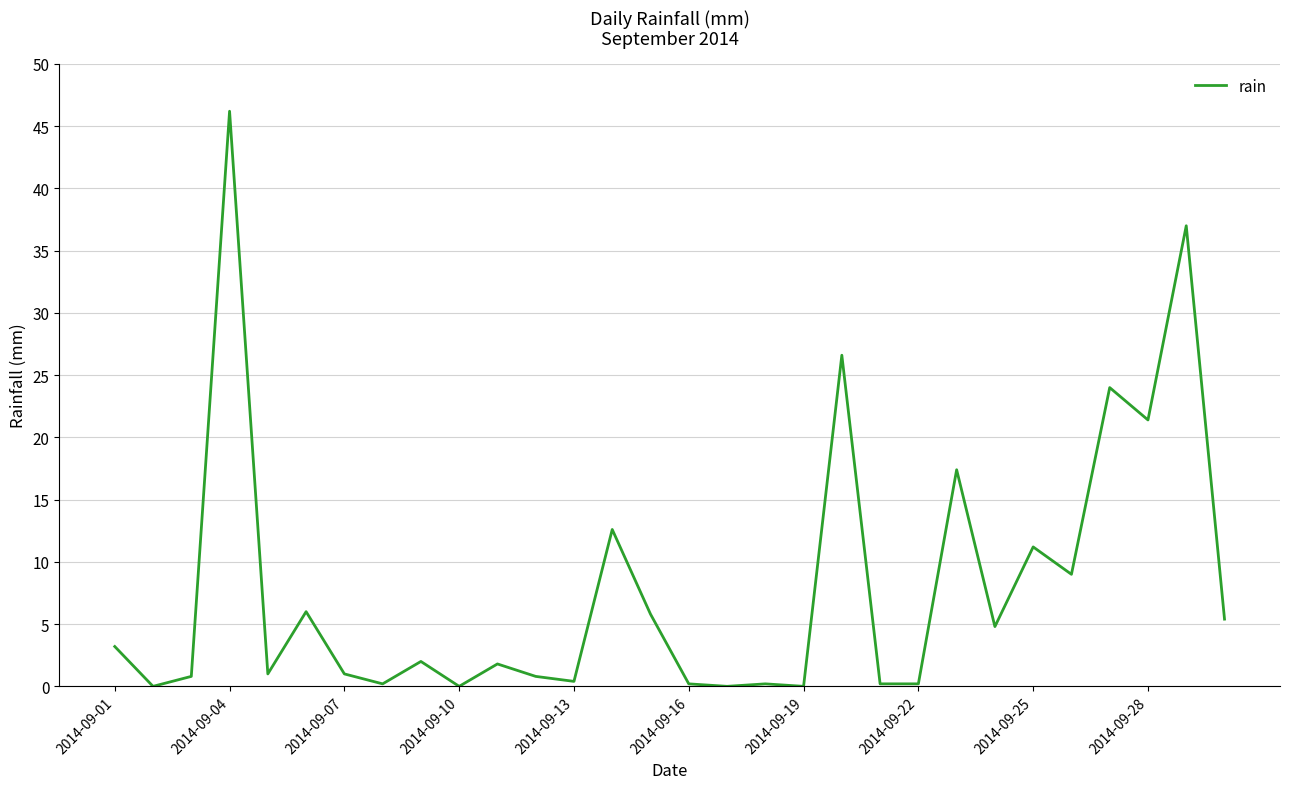

Is this an area chart (filled region under the line)?

No